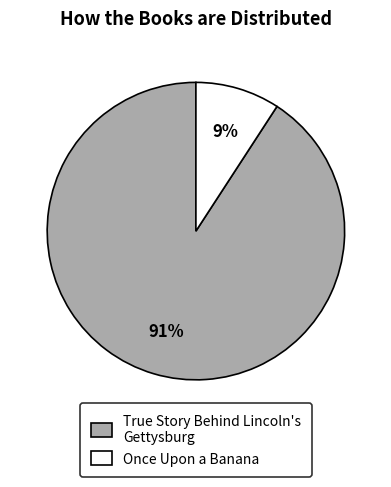

Which slice is the smallest?

Once Upon a Banana